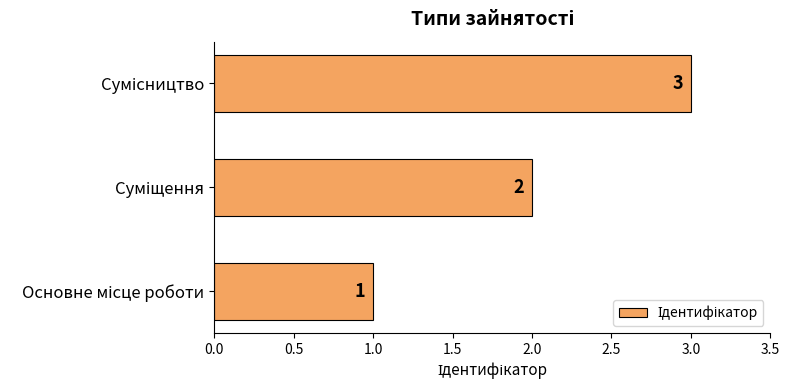

What is the smallest value displayed?

1